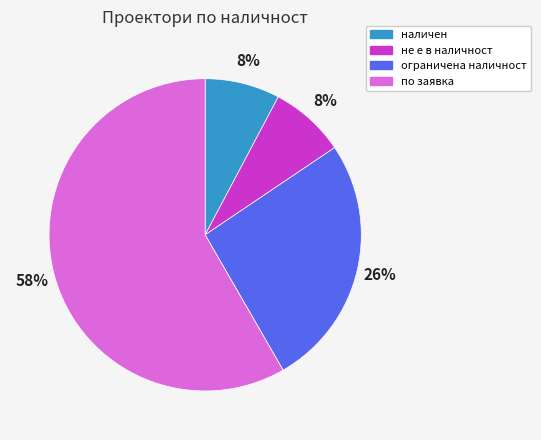

To the nearest percent, what percentage of the pie is ограничена наличност?

26%